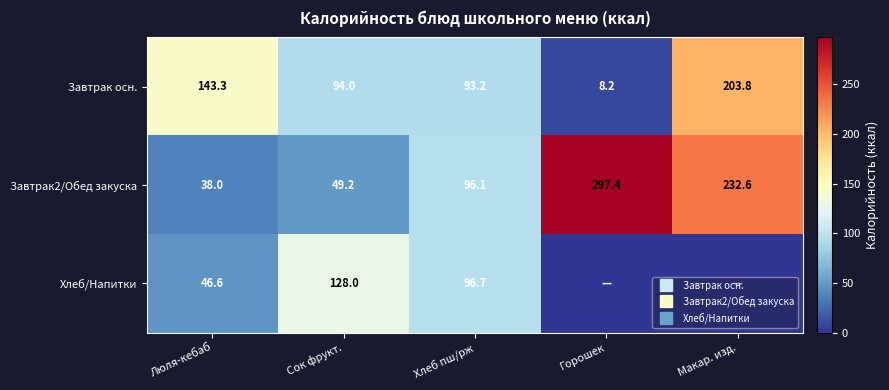

Between Сок фрукт. and Хлеб пш/рж, which series saw the biggest shift?

Завтрак2/Обед закуска